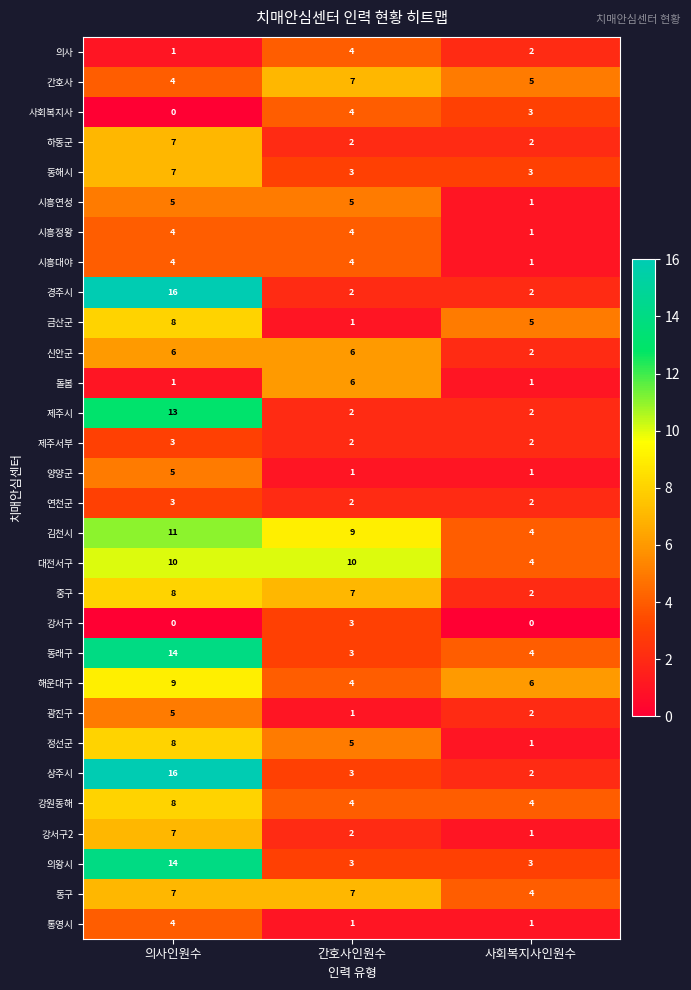

Between 간호사인원수 and 사회복지사인원수, which series saw the biggest shift?

대전서구